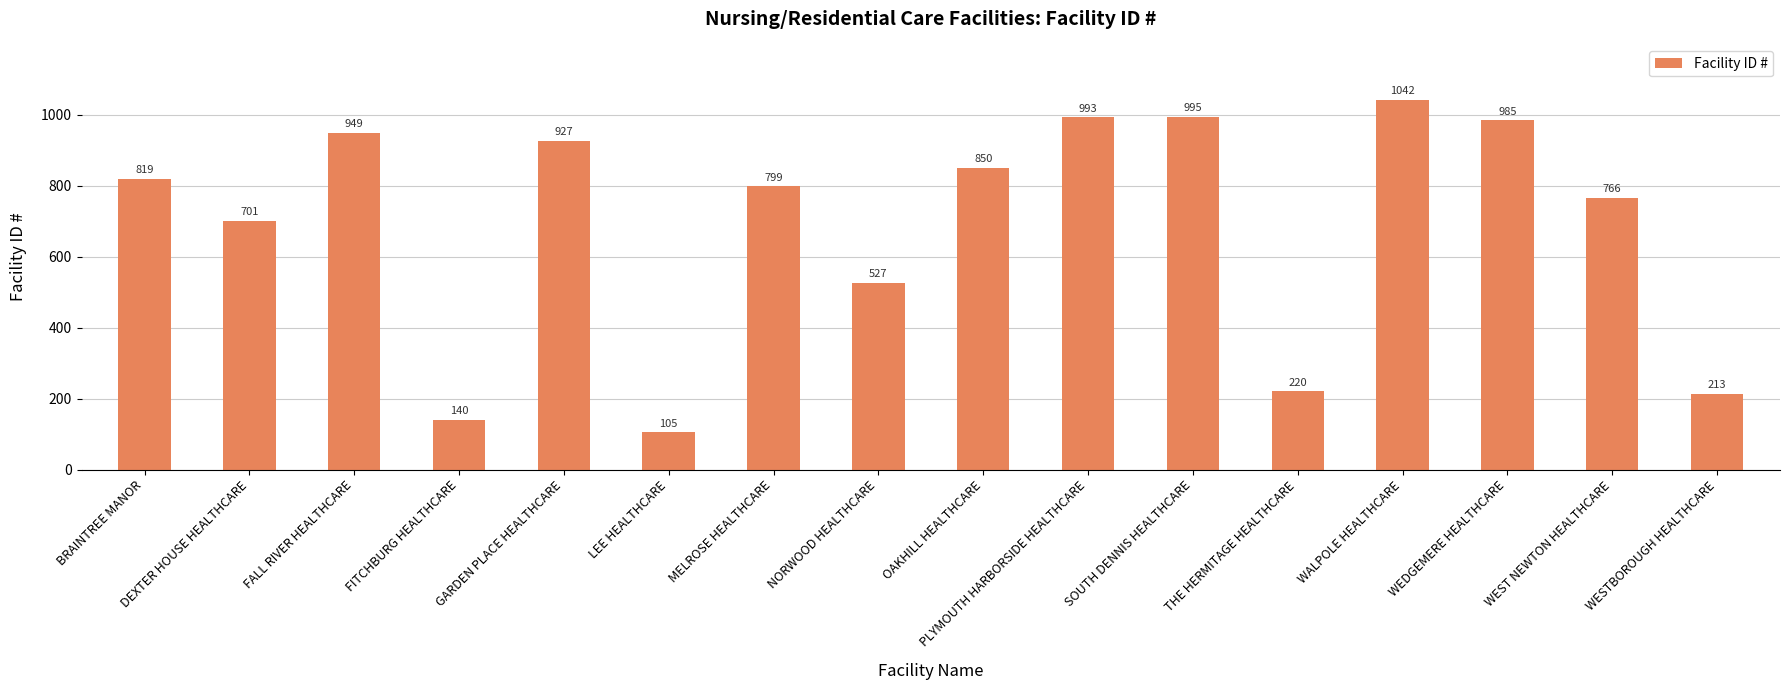

Reading left to right, what are all the values shown in this chart?

BRAINTREE MANOR=819	DEXTER HOUSE HEALTHCARE=701	FALL RIVER HEALTHCARE=949	FITCHBURG HEALTHCARE=140	GARDEN PLACE HEALTHCARE=927	LEE HEALTHCARE=105	MELROSE HEALTHCARE=799	NORWOOD HEALTHCARE=527	OAKHILL HEALTHCARE=850	PLYMOUTH HARBORSIDE HEALTHCARE=993	SOUTH DENNIS HEALTHCARE=995	THE HERMITAGE HEALTHCARE=220	WALPOLE HEALTHCARE=1042	WEDGEMERE HEALTHCARE=985	WEST NEWTON HEALTHCARE=766	WESTBOROUGH HEALTHCARE=213